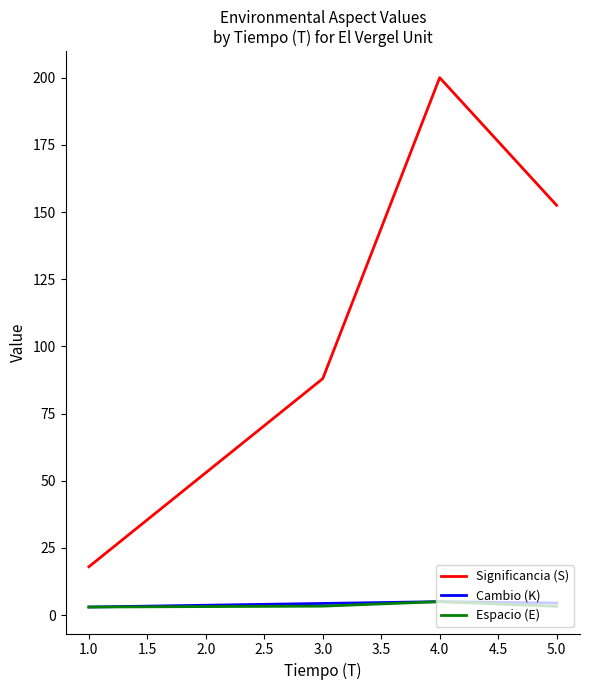

Where is the first local maximum for Significancia (S)?

4.0